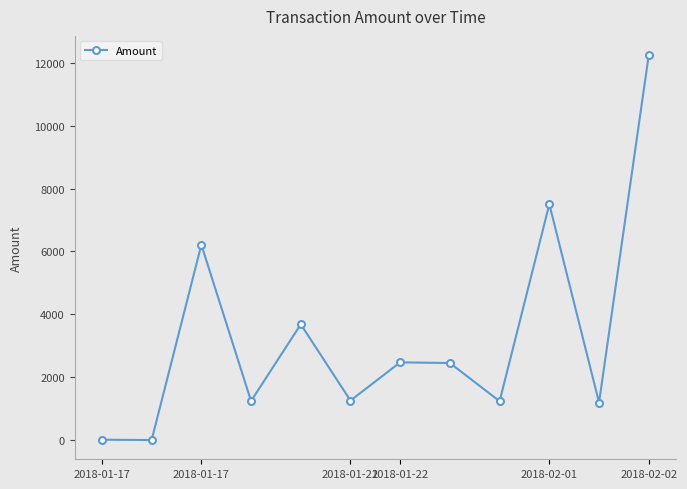

How many series are shown in this chart?

1